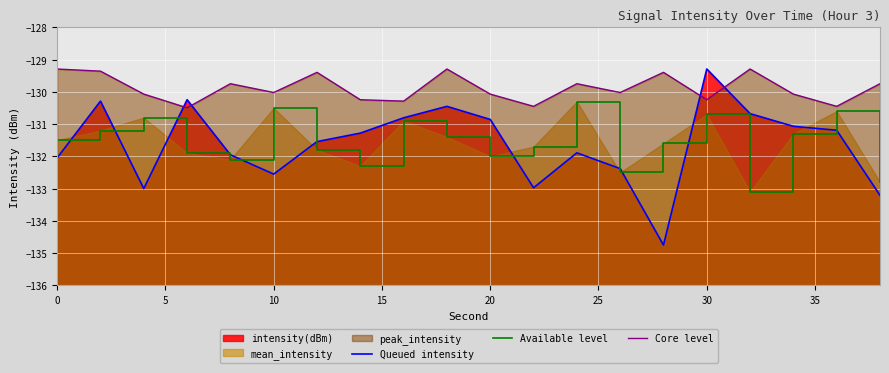

What is the value of the Available level point at the 12th from the left?

-131.7